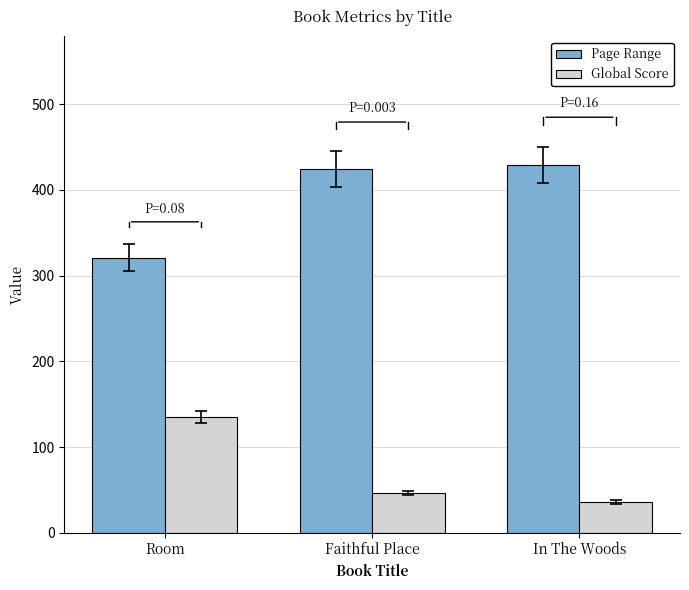

What is the label of the 1st bar from the left?

Room